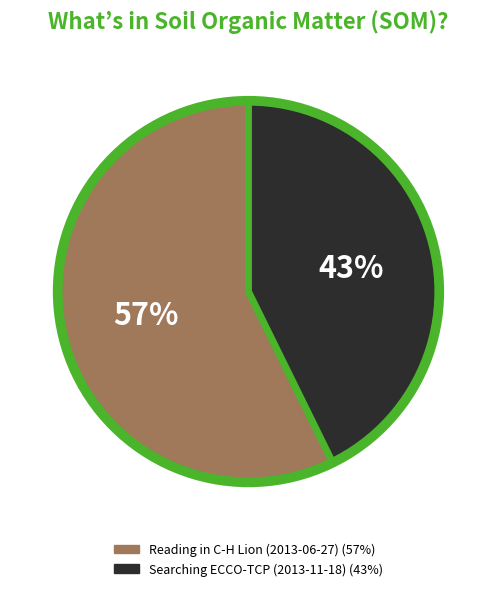

How many slices are in this pie chart?

2